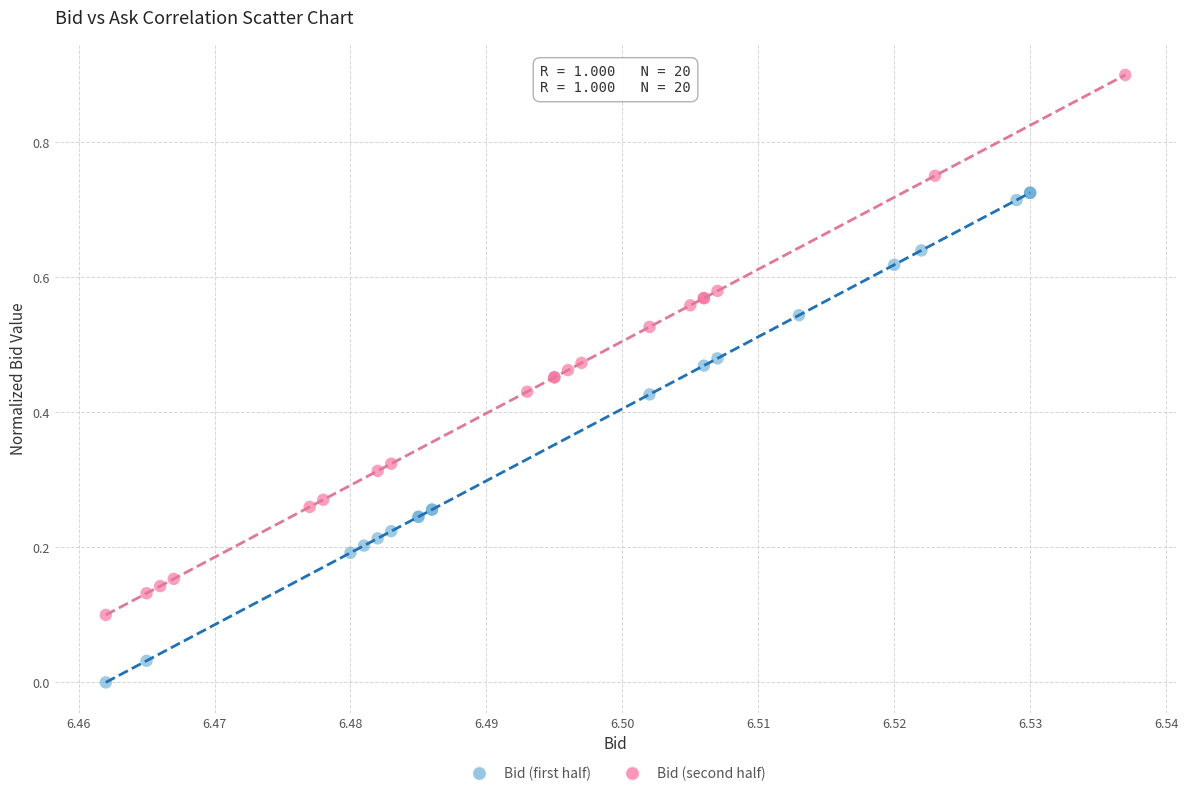

Which series reaches the minimum Y coordinate?

Bid (first half)